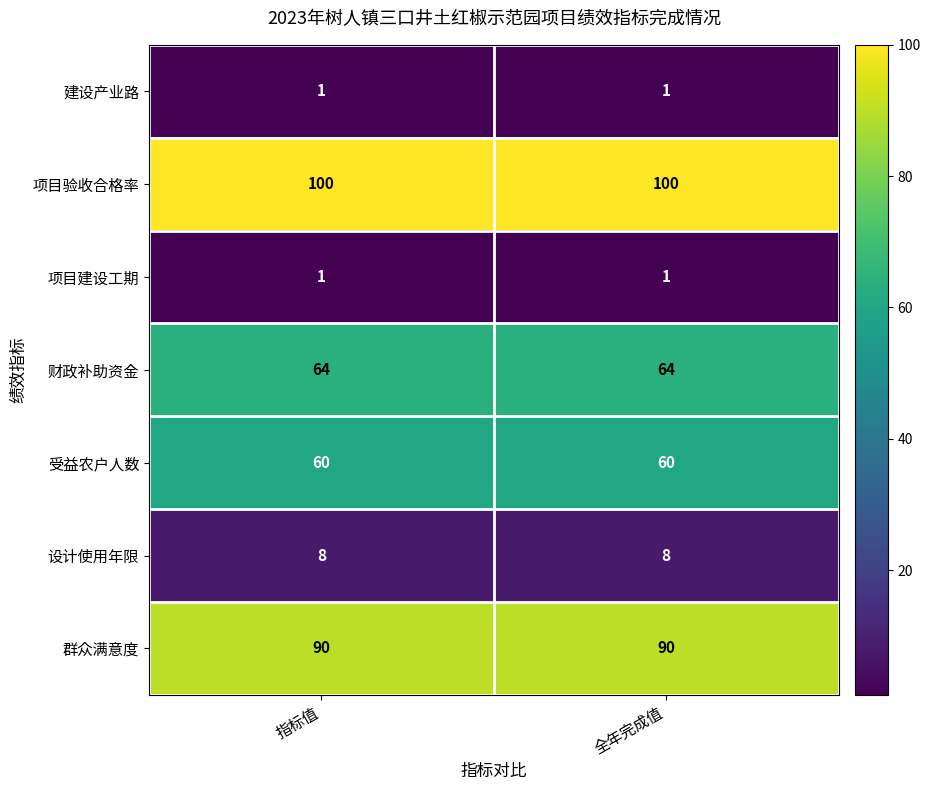

What is the total value across all series at 指标值?

324